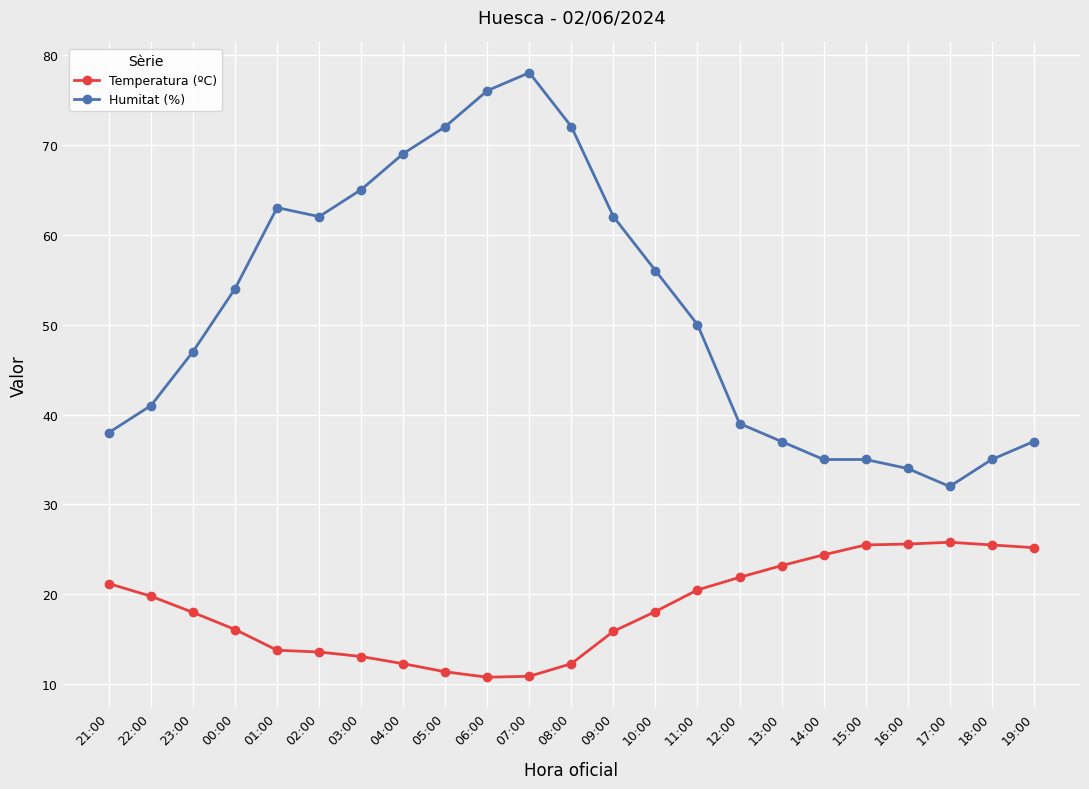

True or false: Humitat (%) and Temperatura (ºC) intersect in this chart.

False